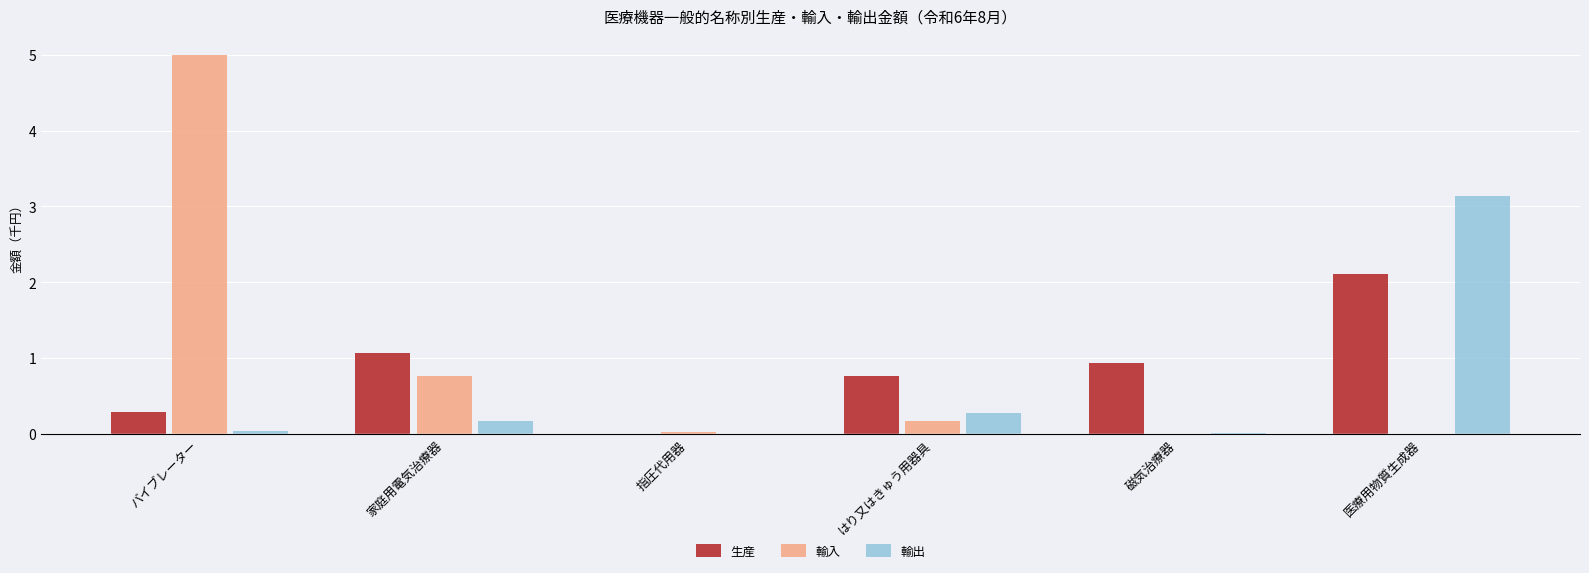

Which series has the widest spread of values?

輸入